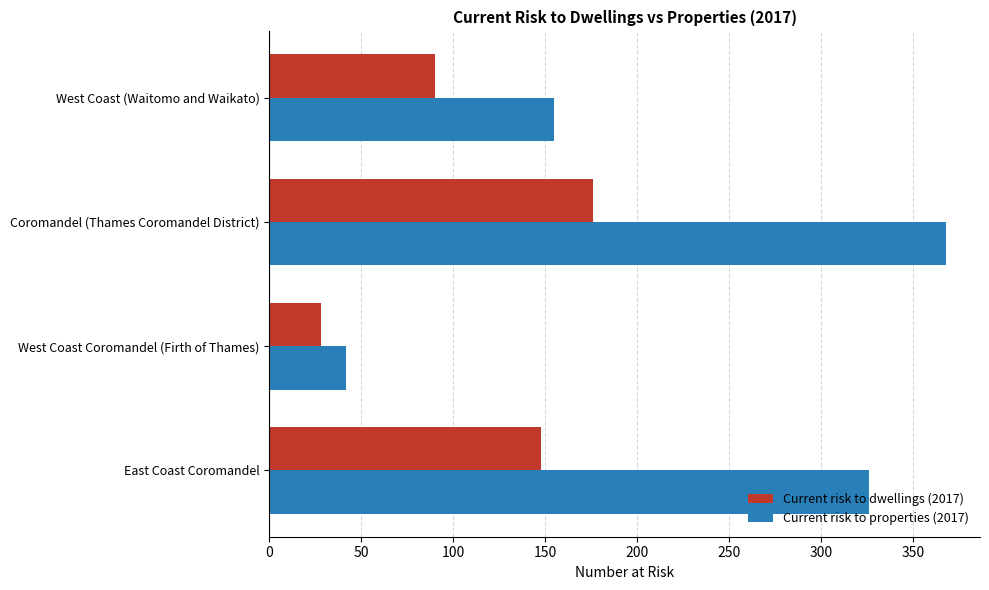

What is the difference between the highest and lowest values at West Coast Coromandel (Firth of Thames)?

14